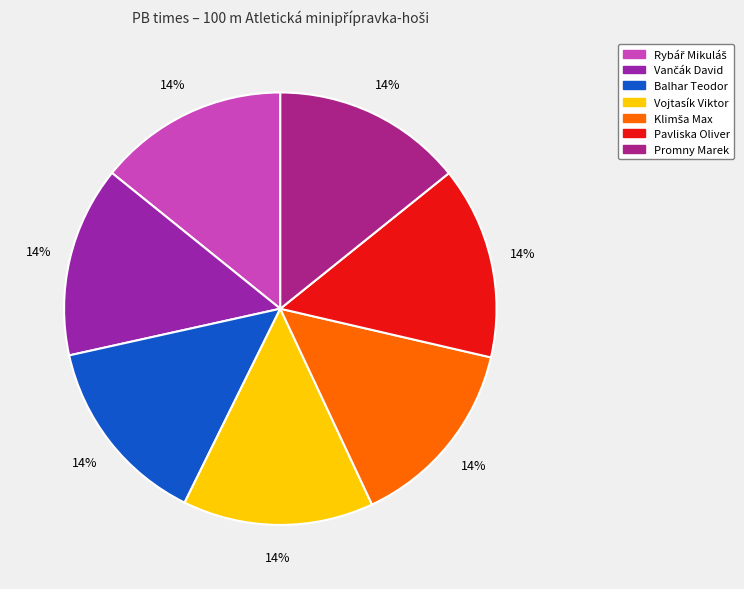

Which category has the biggest portion of the pie?

Klimša Max